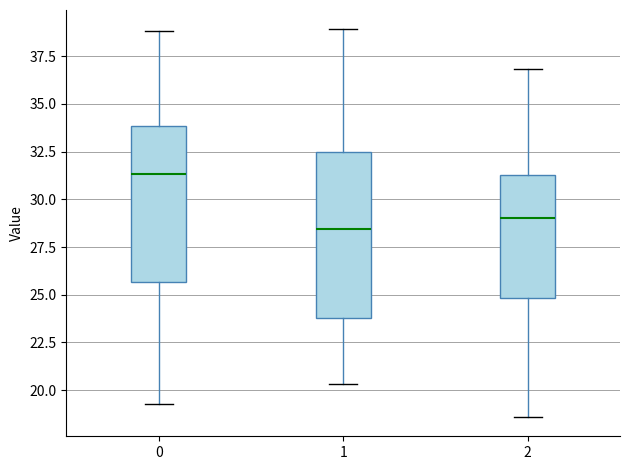

Reading left to right, transcribe this box plot: for each box, give where its median line is, the range the box spans, and where its two whiskers end, as read against the y-axis. The values are not printed on the chart, so give them approximately, as read against the axis.

0: median 31.5, box 25.5 to 34.0, whiskers 19.5 to 39.0
1: median 28.5, box 24.0 to 32.5, whiskers 20.5 to 39.0
2: median 29.0, box 25.0 to 31.5, whiskers 18.5 to 37.0